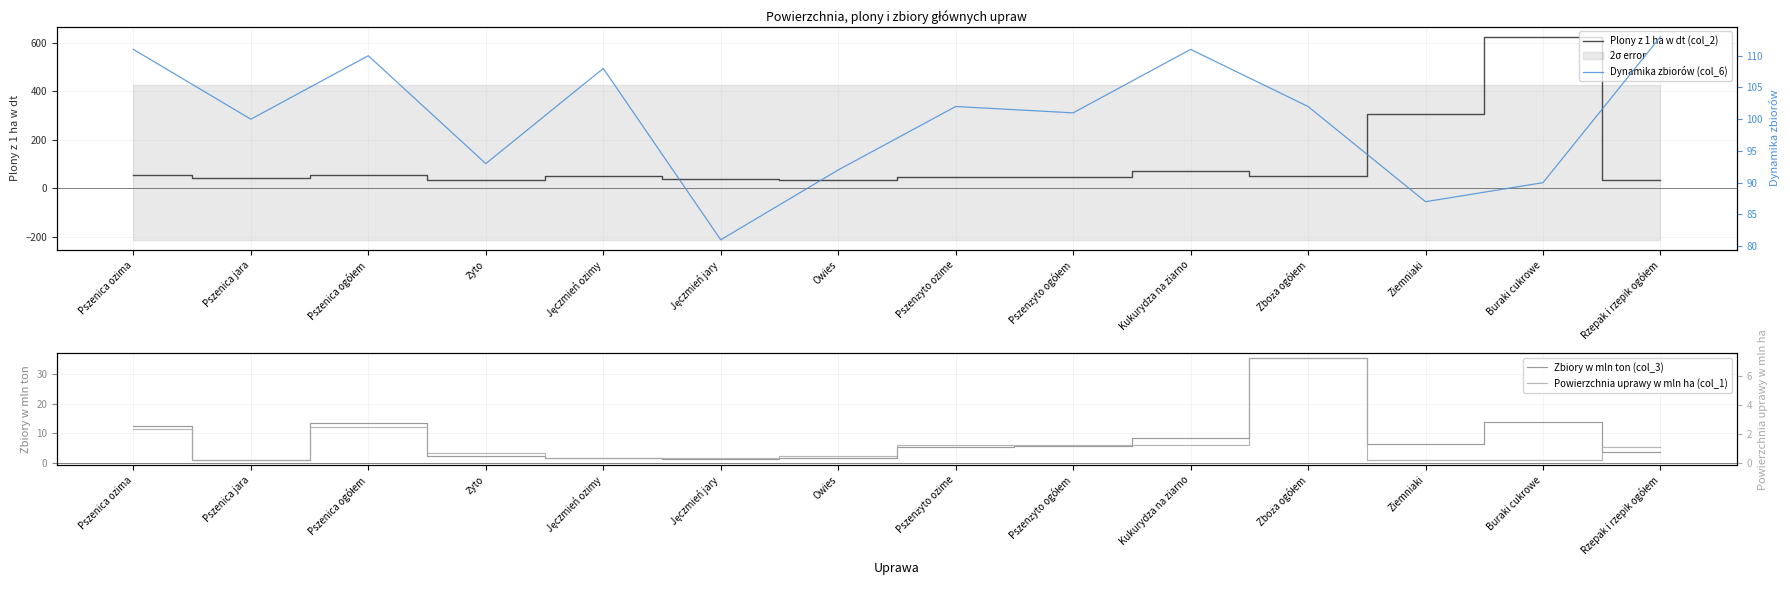

Read the Zbiory w mln ton (col_3) value at Żyto.

2.3